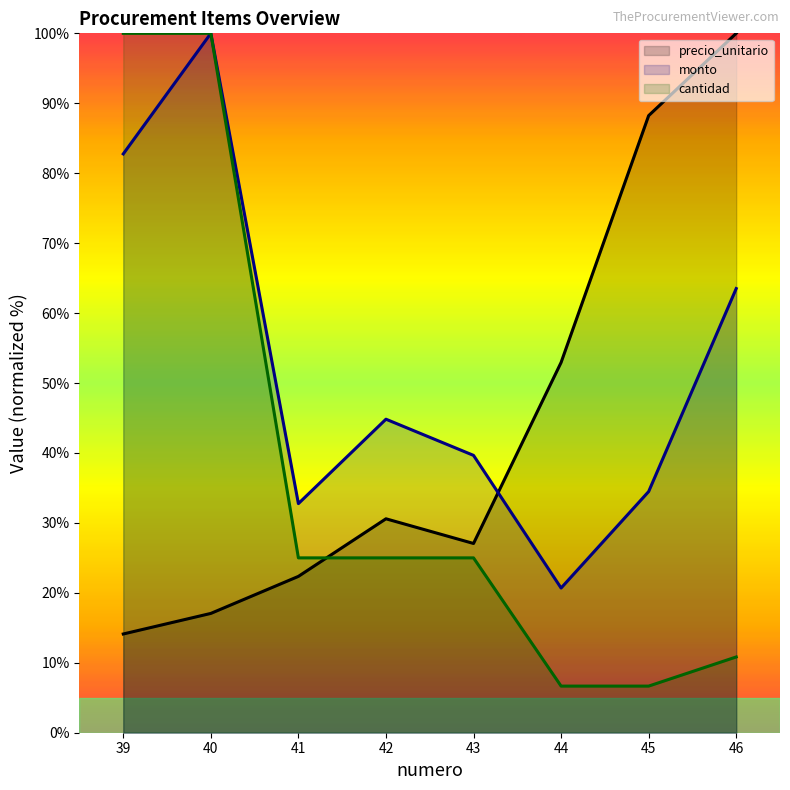

In precio_unitario, how many points are lower than both neighbors (excluding endpoints)?

1